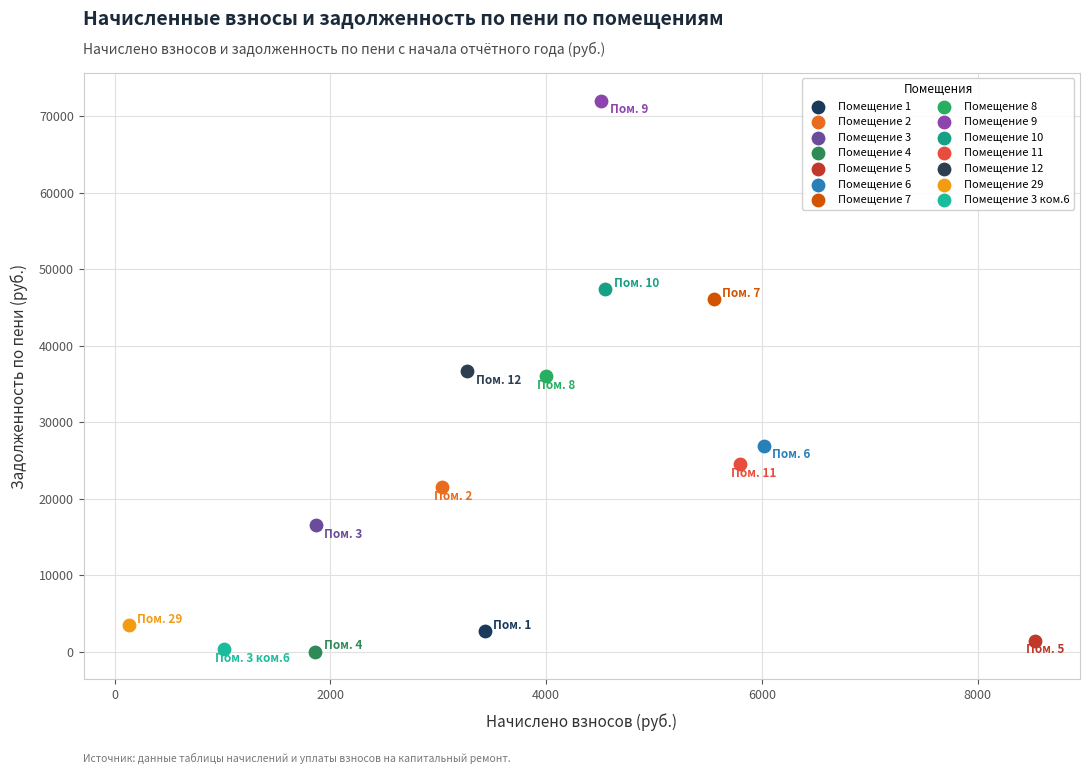

What are all the series names shown in the legend?

Помещение 1, Помещение 2, Помещение 3, Помещение 4, Помещение 5, Помещение 6, Помещение 7, Помещение 8, Помещение 9, Помещение 10, Помещение 11, Помещение 12, Помещение 29, Помещение 3 ком.6